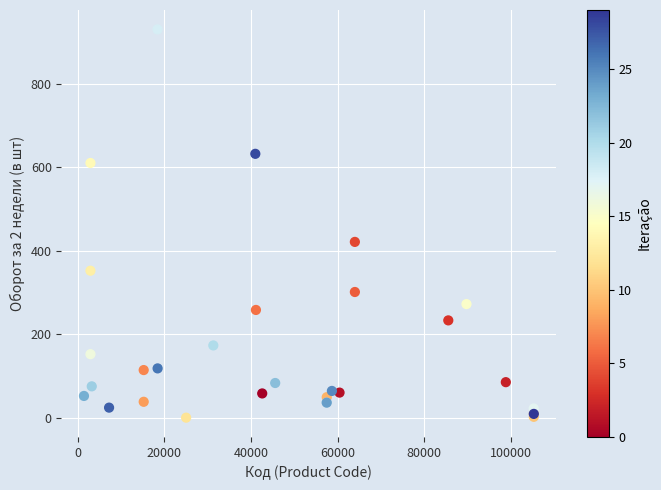

What Y value in the scatter plot is closest to 465?

421